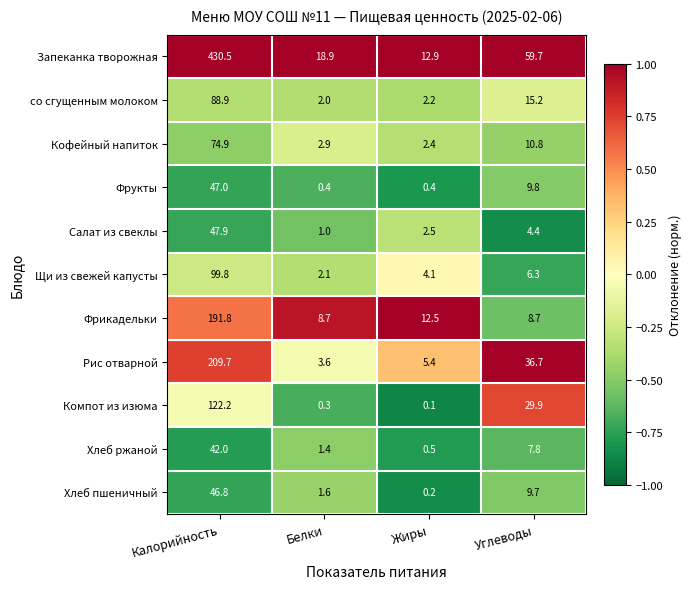

What is the average value of the Компот из изюма series?

38.1